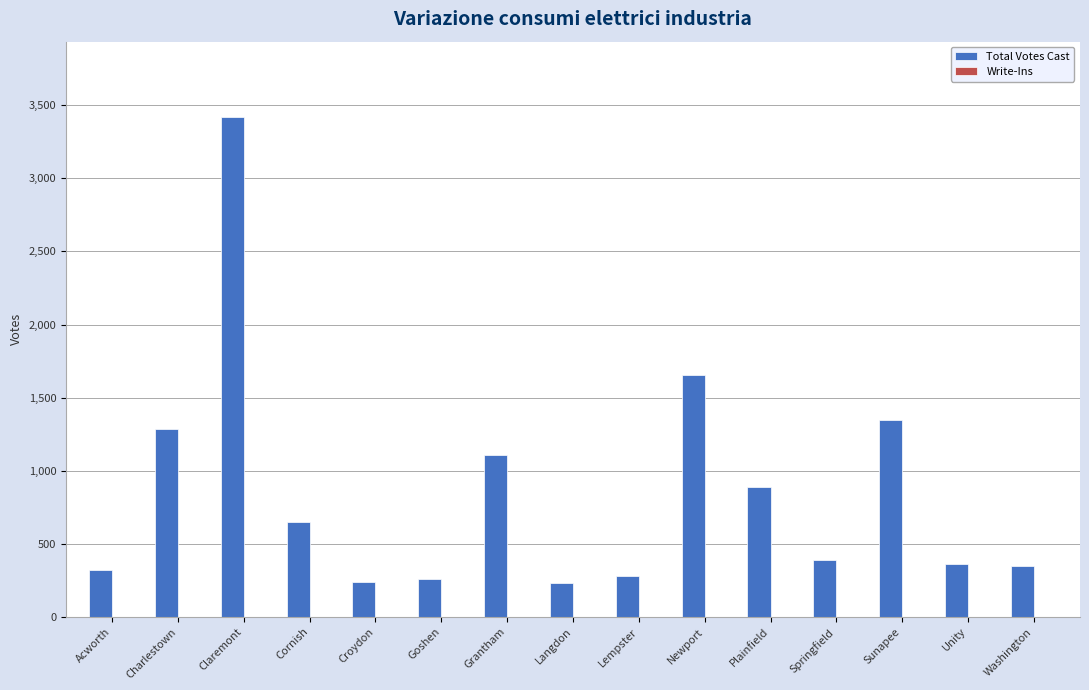

The value at Claremont is 829. True or false?

False